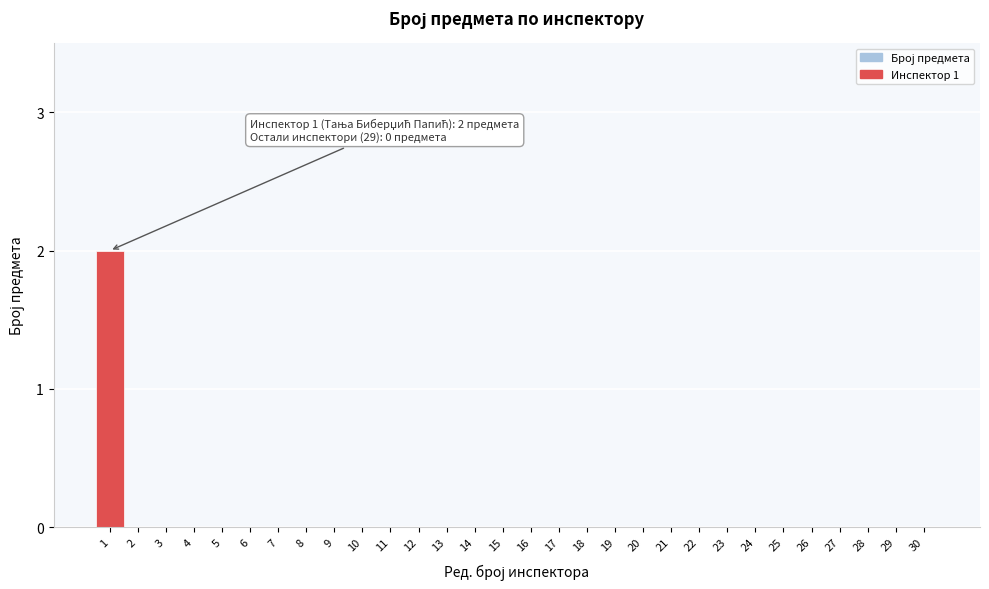

Reading left to right, list all the values displayed in this chart.

1=2	2=0	3=0	4=0	5=0	6=0	7=0	8=0	9=0	10=0	11=0	12=0	13=0	14=0	15=0	16=0	17=0	18=0	19=0	20=0	21=0	22=0	23=0	24=0	25=0	26=0	27=0	28=0	29=0	30=0